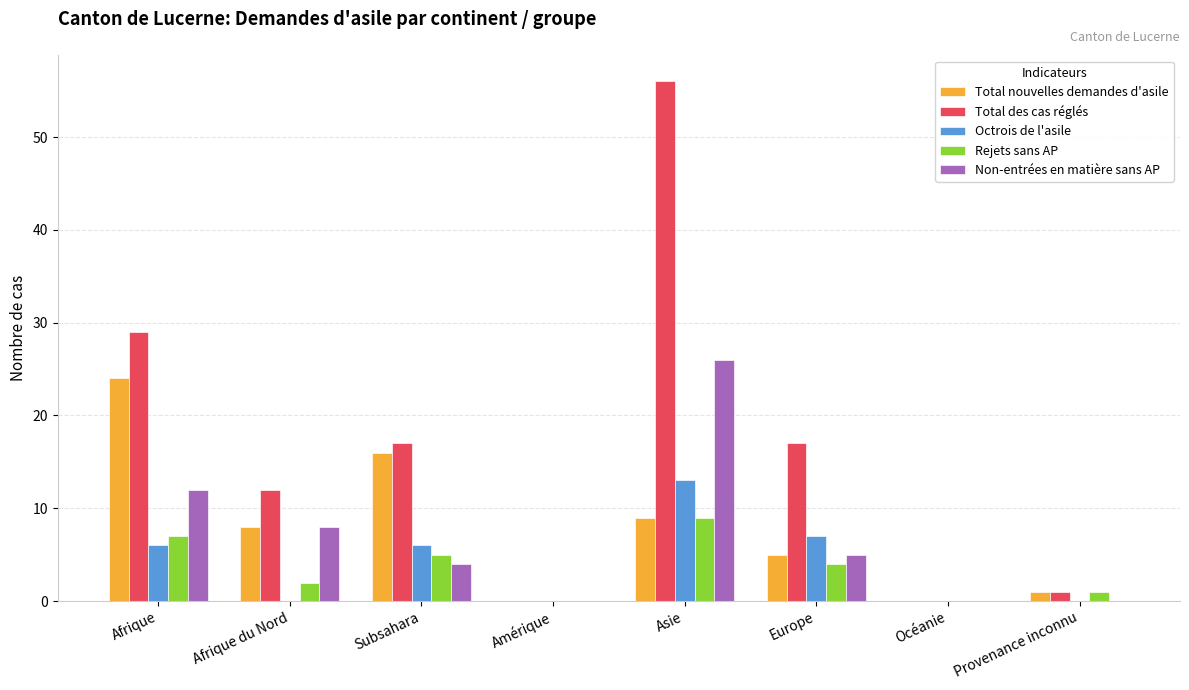

What is the sum of the Non-entrées en matière sans AP values at Afrique du Nord and Amérique?

8